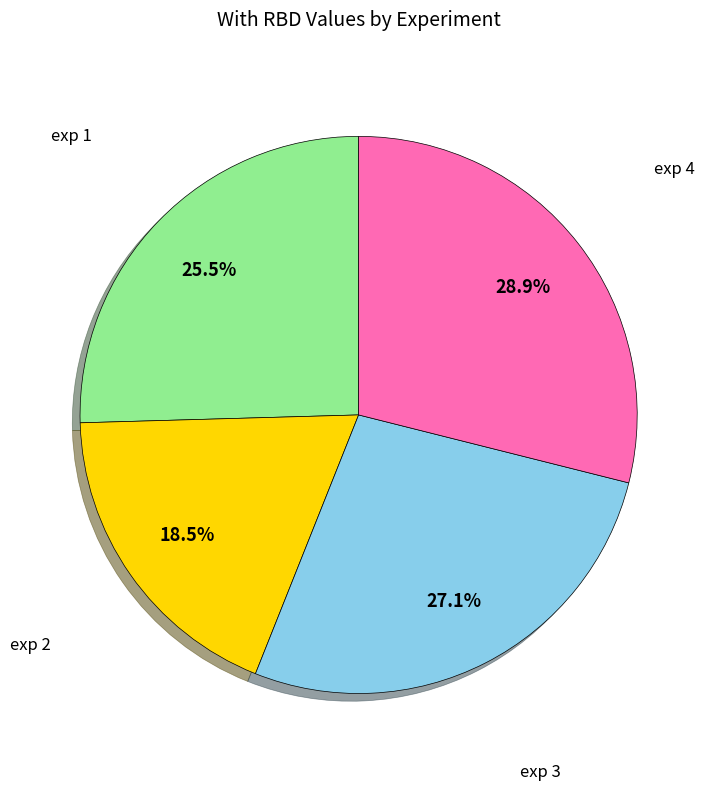

Is there any slice that represents more than half of the pie?

No